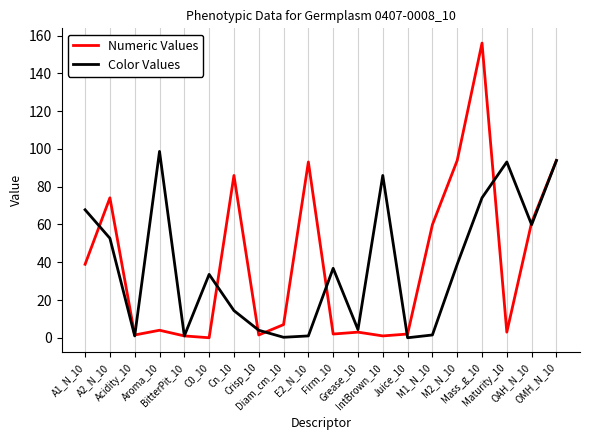

Rank the series by their maximum value, from lowest to highest.

Color Values, Numeric Values